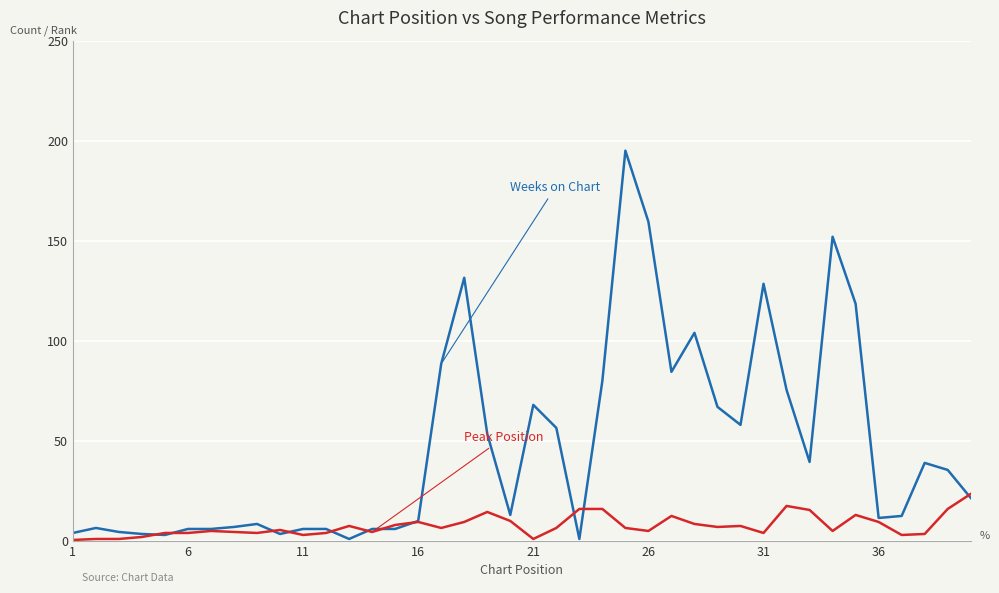

Does the chart display data point markers on the line(s)?

No